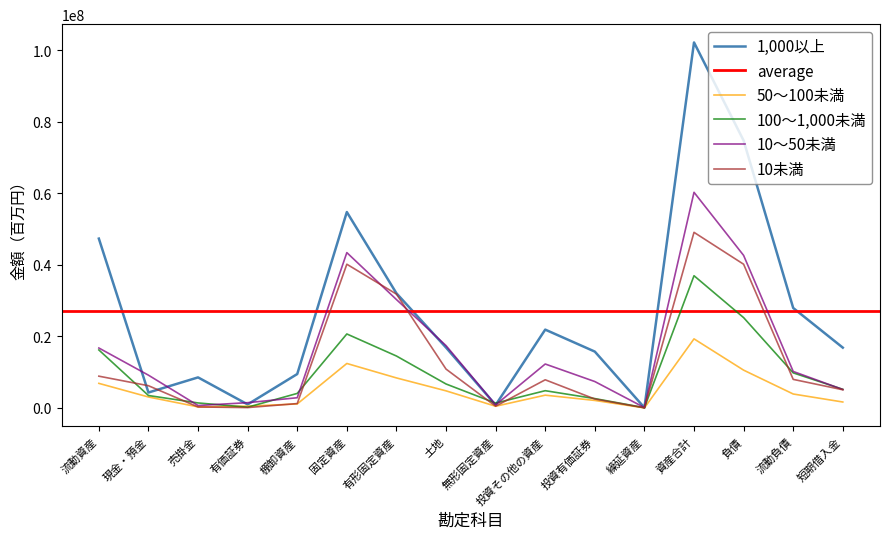

Between 繰延資産 and 短期借入金, which series saw the biggest shift?

1,000以上